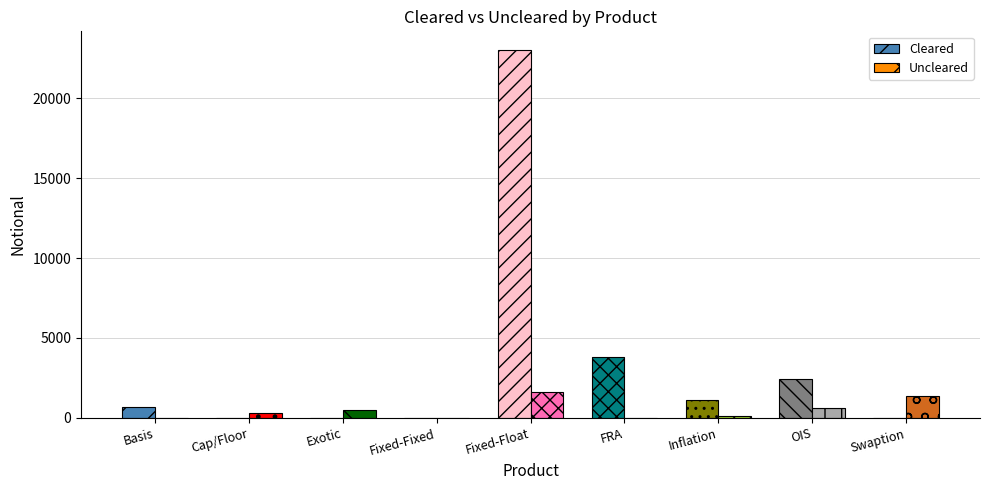

What is the greatest value displayed?

23046